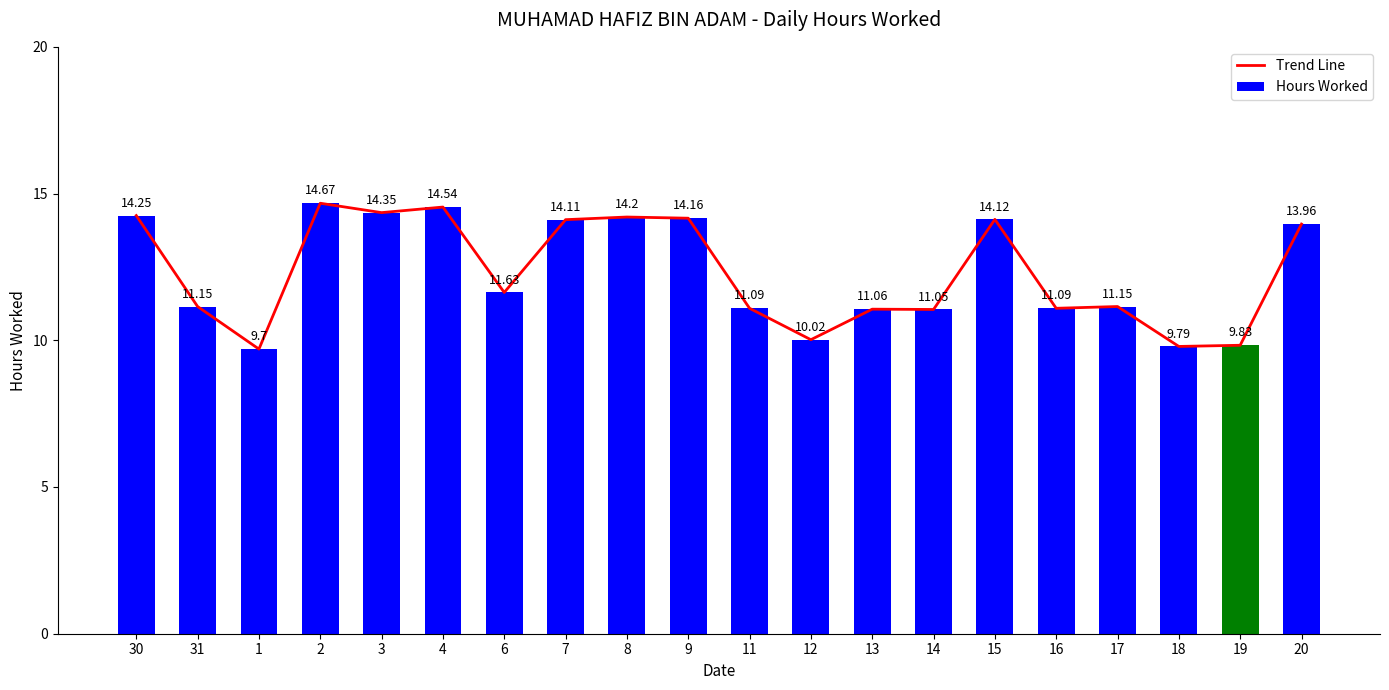

Does the chart contain stacked bars?

No